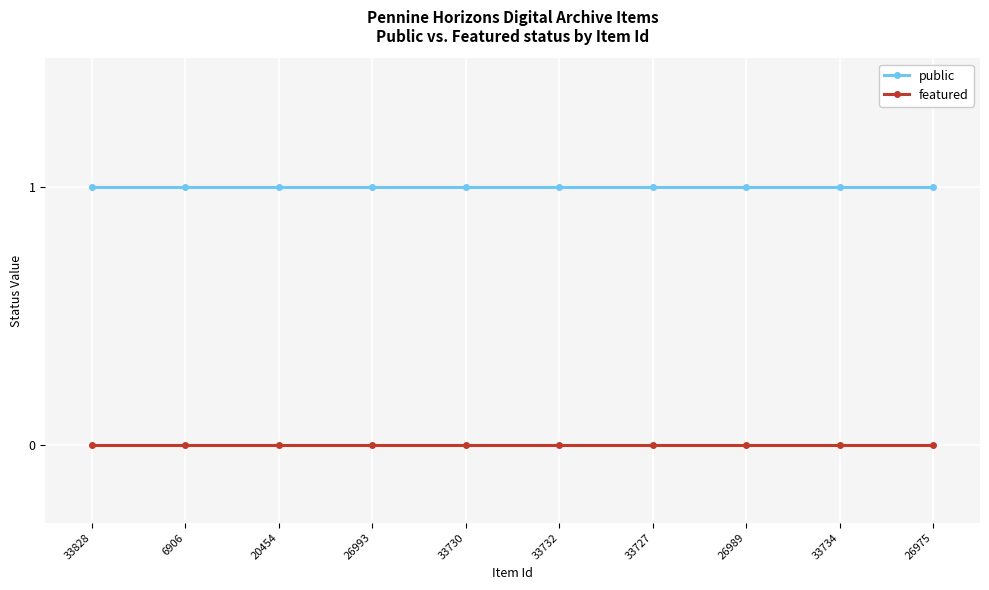

Is it true that featured equals 0 at 33828?

True